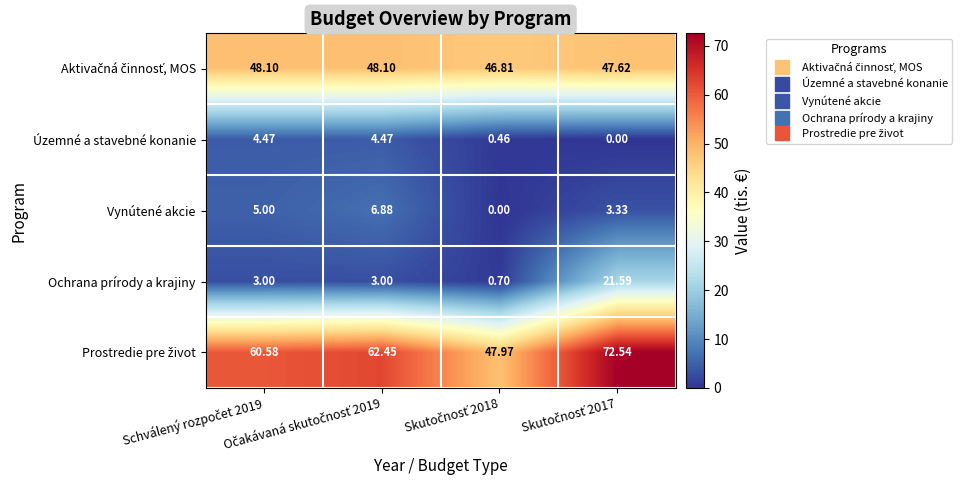

How many positive values does the Vynútené akcie series have?

3